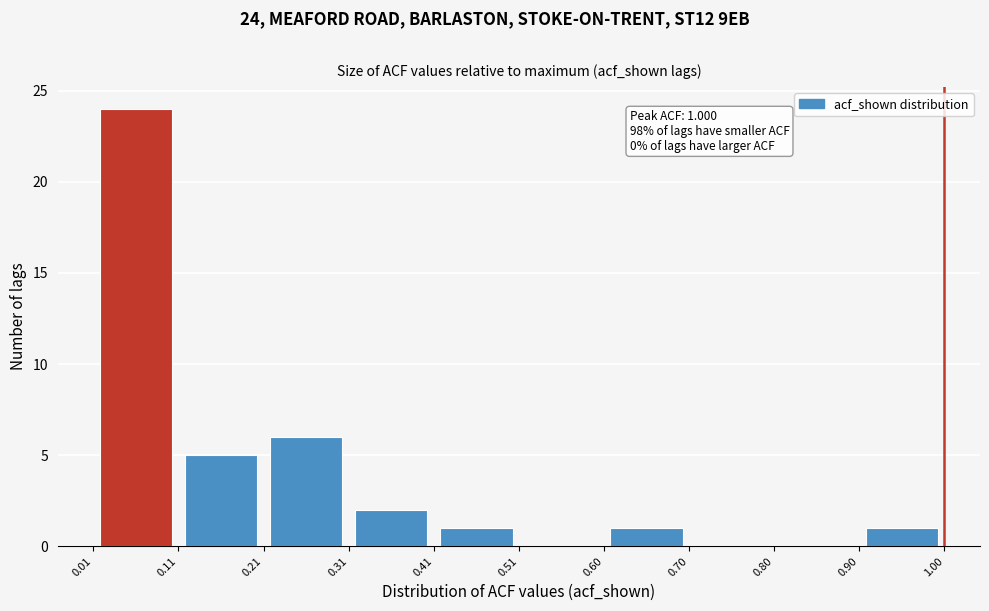

Which range on the x-axis has the tallest bar?

0.01 to 0.11